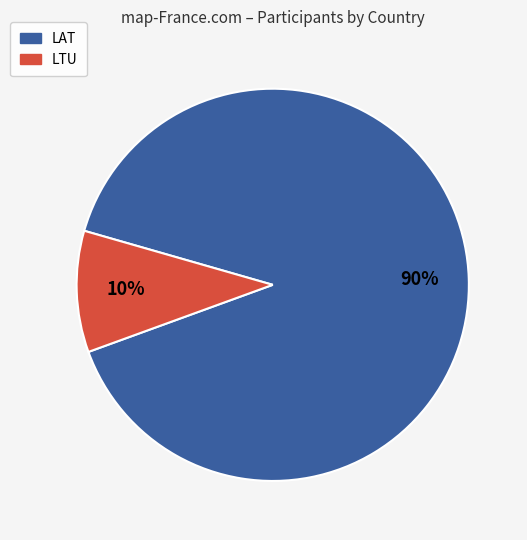

Approximately how many times larger is the value at LTU compared to LAT?

0.1